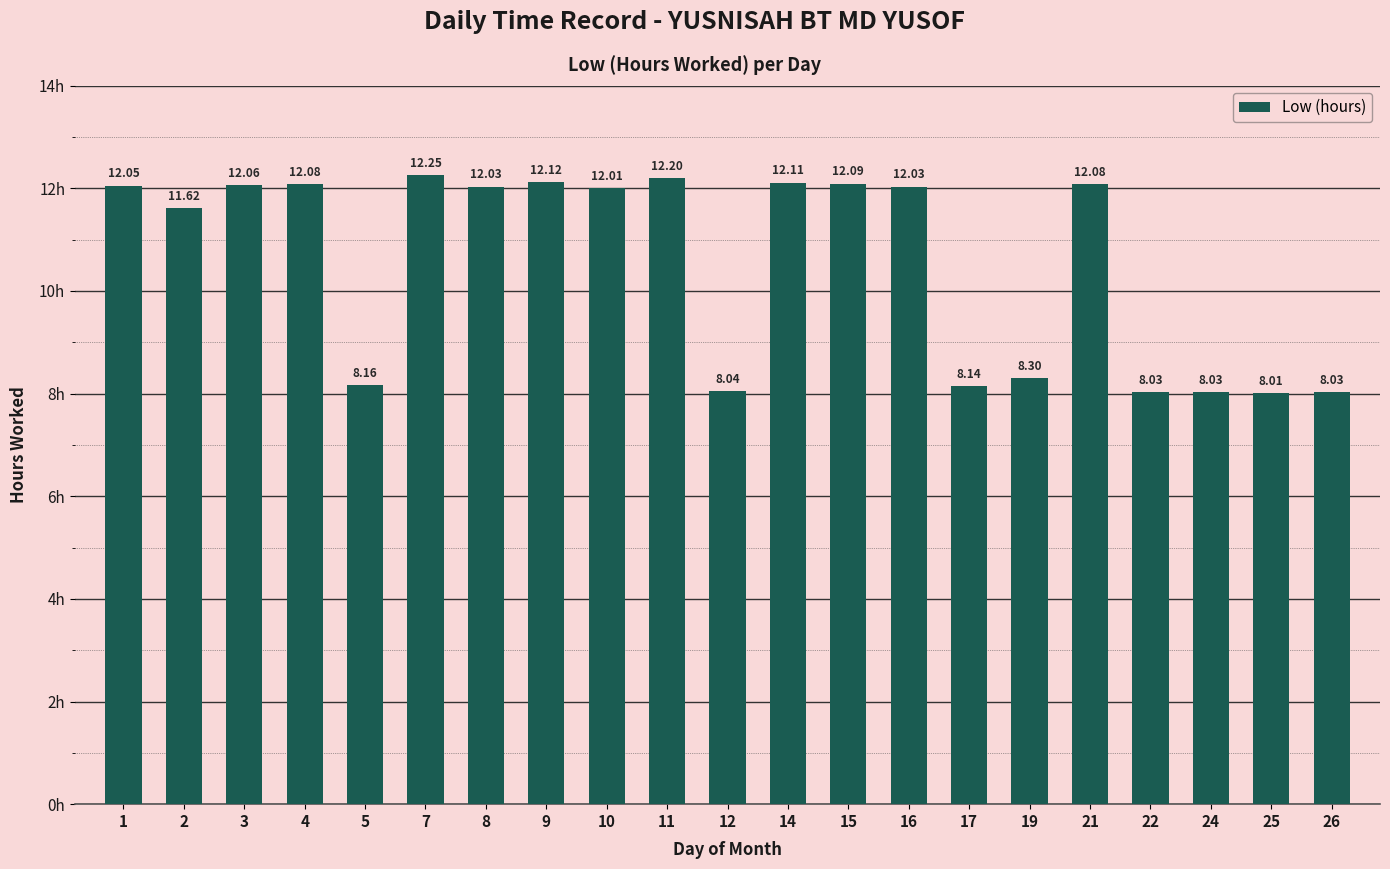

What is the difference between the maximum and minimum values?

4.2